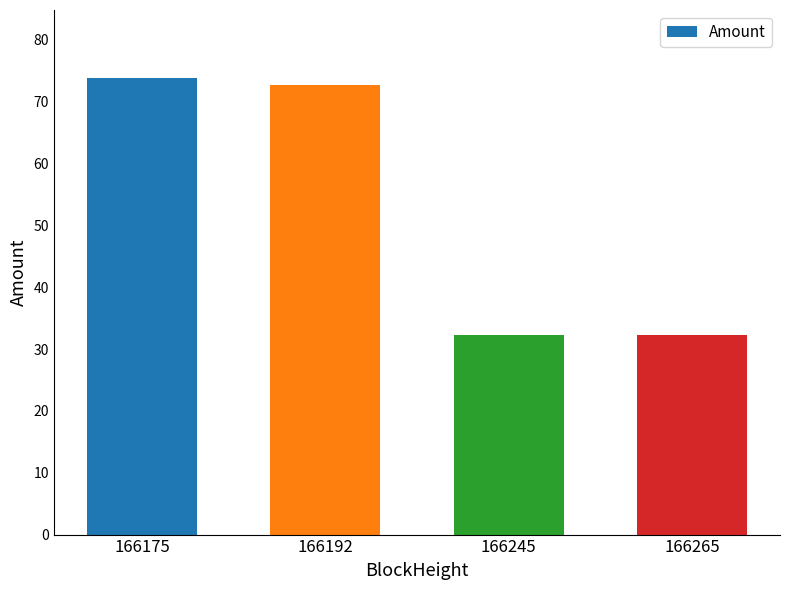

The chart shows a value of 103.4 at 166192. True or false?

False